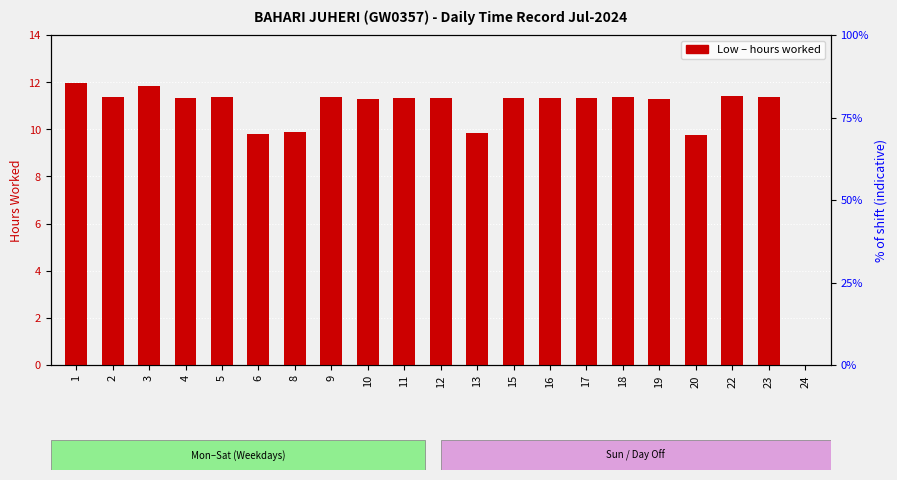

What is the ratio of the value at 5 to the value at 10?

1.0